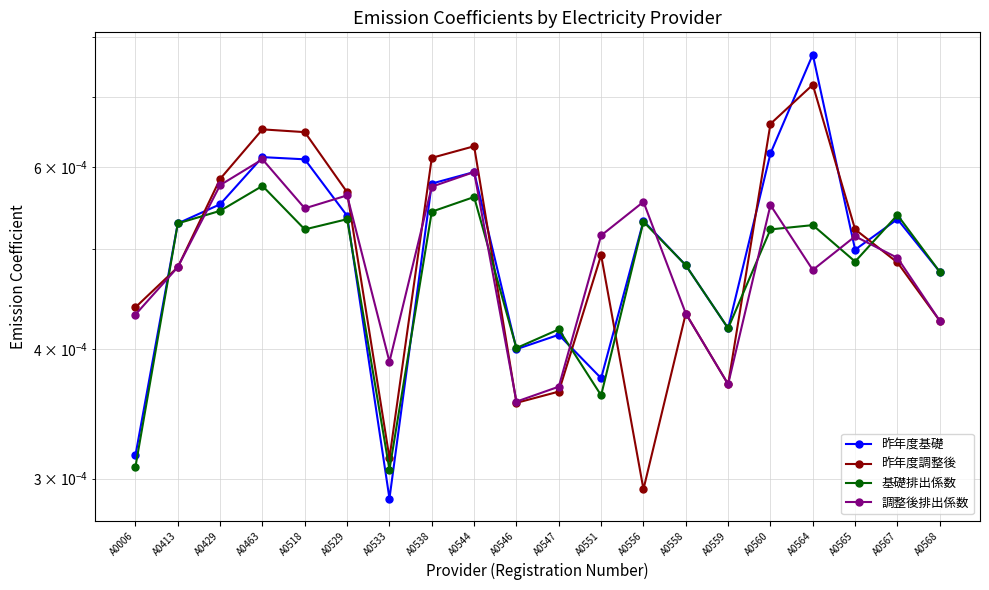

At which category does the chart reach its peak across all series?

A0564